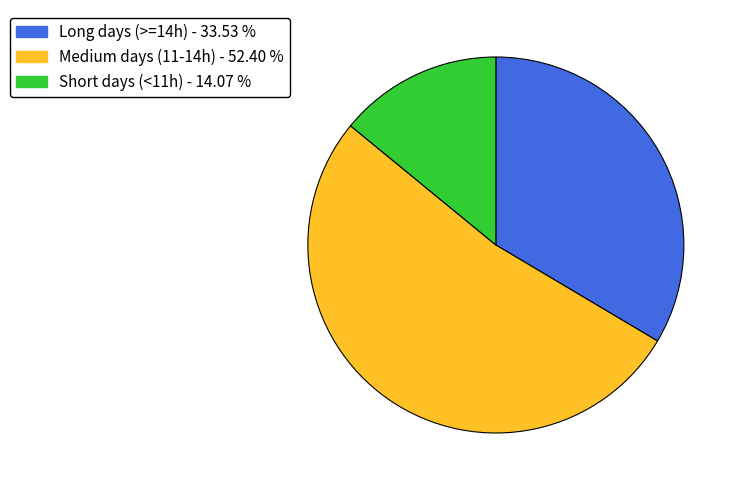

Is there any slice that represents more than half of the pie?

Yes